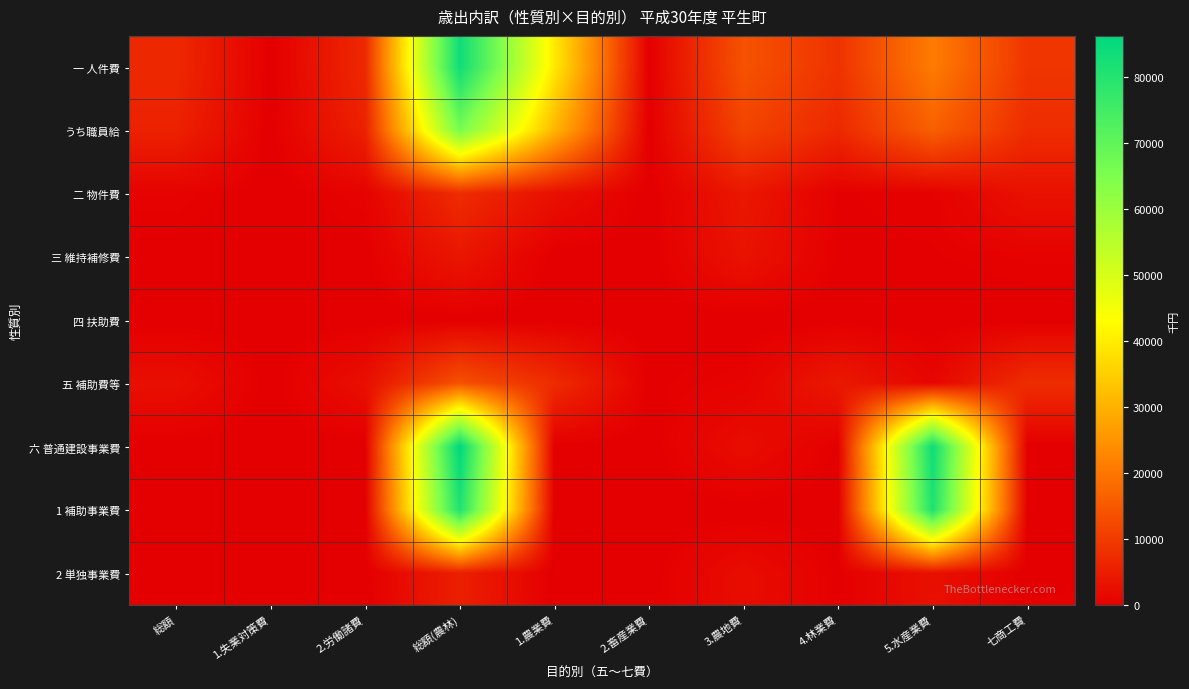

Reading left to right, what are all the values shown in this chart?

一 人件費: 総額=7000	1.失業対策費=0	2.労働諸費=7000	総額(農林)=83506	1.農業費=39688	2.畜産業費=0	3.農地費=14056	4.林業費=8725	5.水産業費=21037	七商工費=9150
うち職員給: 総額=5805	1.失業対策費=0	2.労働諸費=5805	総額(農林)=65971	1.農業費=31006	2.畜産業費=0	3.農地費=11640	4.林業費=6961	5.水産業費=16364	七商工費=7696
二 物件費: 総額=691	1.失業対策費=0	2.労働諸費=691	総額(農林)=7721	1.農業費=2849	2.畜産業費=0	3.農地費=4096	4.林業費=308	5.水産業費=468	七商工費=3087
三 維持補修費: 総額=135	1.失業対策費=0	2.労働諸費=135	総額(農林)=3849	1.農業費=0	2.畜産業費=0	3.農地費=3280	4.林業費=265	5.水産業費=304	七商工費=573
四 扶助費: 総額=0	1.失業対策費=0	2.労働諸費=0	総額(農林)=0	1.農業費=0	2.畜産業費=0	3.農地費=0	4.林業費=0	5.水産業費=0	七商工費=0
五 補助費等: 総額=2719	1.失業対策費=0	2.労働諸費=2719	総額(農林)=13859	1.農業費=7494	2.畜産業費=218	3.農地費=705	4.林業費=4293	5.水産業費=1149	七商工費=7771
六 普通建設事業費: 総額=0	1.失業対策費=0	2.労働諸費=0	総額(農林)=86193	1.農業費=0	2.畜産業費=0	3.農地費=2361	4.林業費=207	5.水産業費=83625	七商工費=0
1 補助事業費: 総額=0	1.失業対策費=0	2.労働諸費=0	総額(農林)=80738	1.農業費=0	2.畜産業費=0	3.農地費=0	4.林業費=0	5.水産業費=80738	七商工費=0
2 単独事業費: 総額=0	1.失業対策費=0	2.労働諸費=0	総額(農林)=5455	1.農業費=0	2.畜産業費=0	3.農地費=2361	4.林業費=207	5.水産業費=2887	七商工費=0